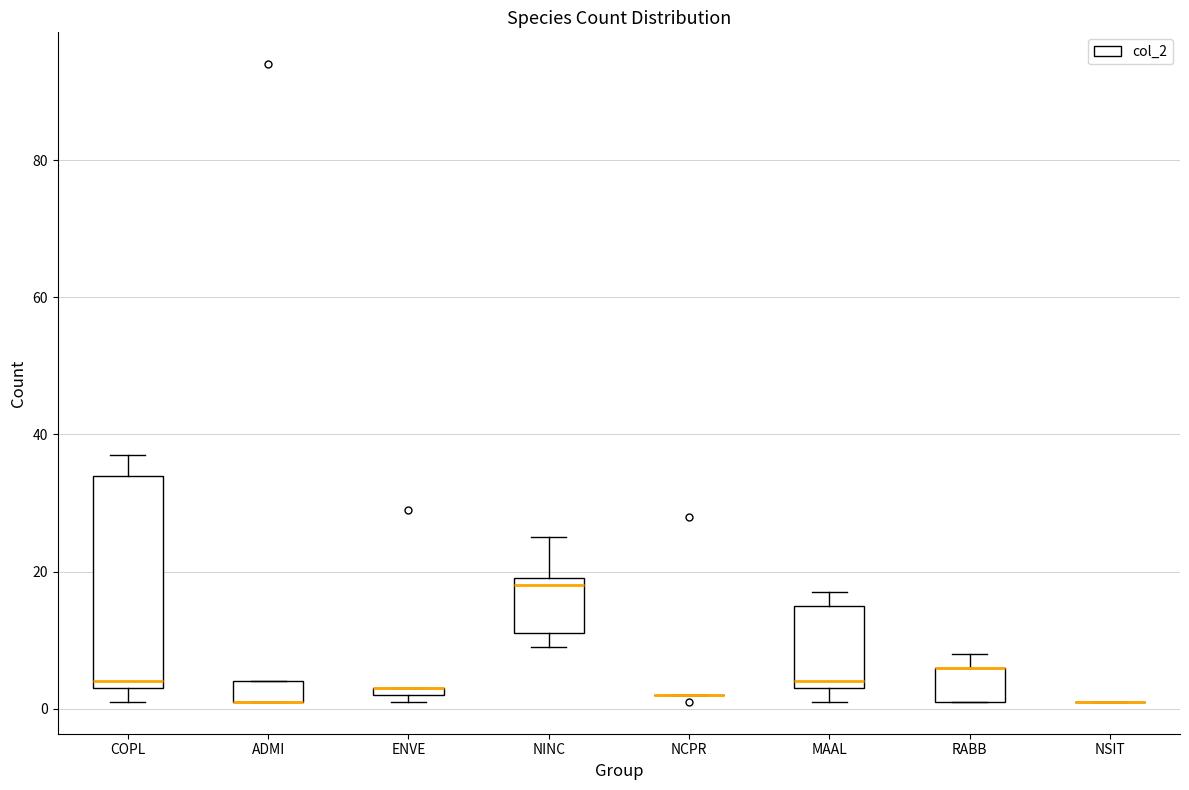

Where is the upper edge of the box for RABB on the y-axis? The values are not printed on the chart, so give them approximately, as read against the axis.

6